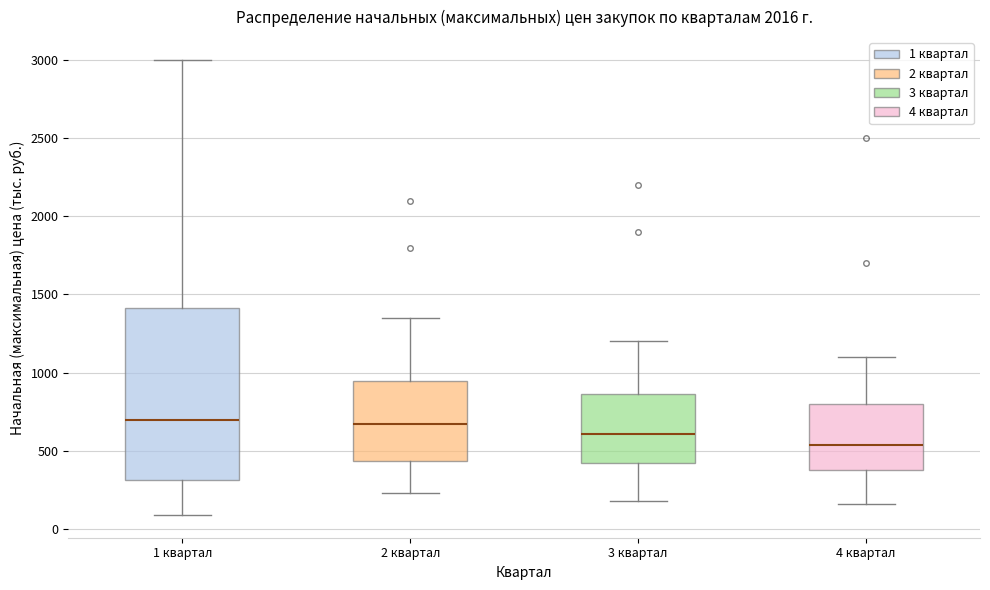

Where does the upper whisker of the box for 4 квартал end on the y-axis? The values are not printed on the chart, so give them approximately, as read against the axis.

1100